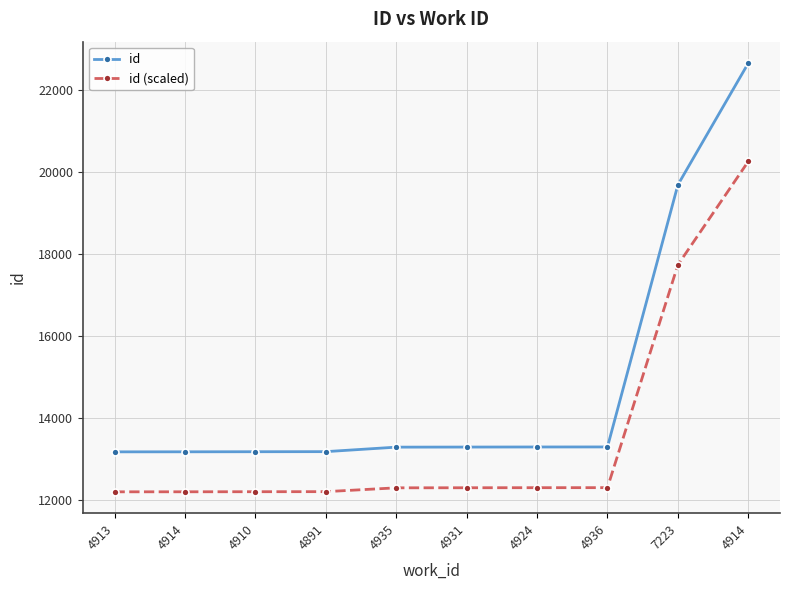

What are all the series names shown in the legend?

id, id (scaled)